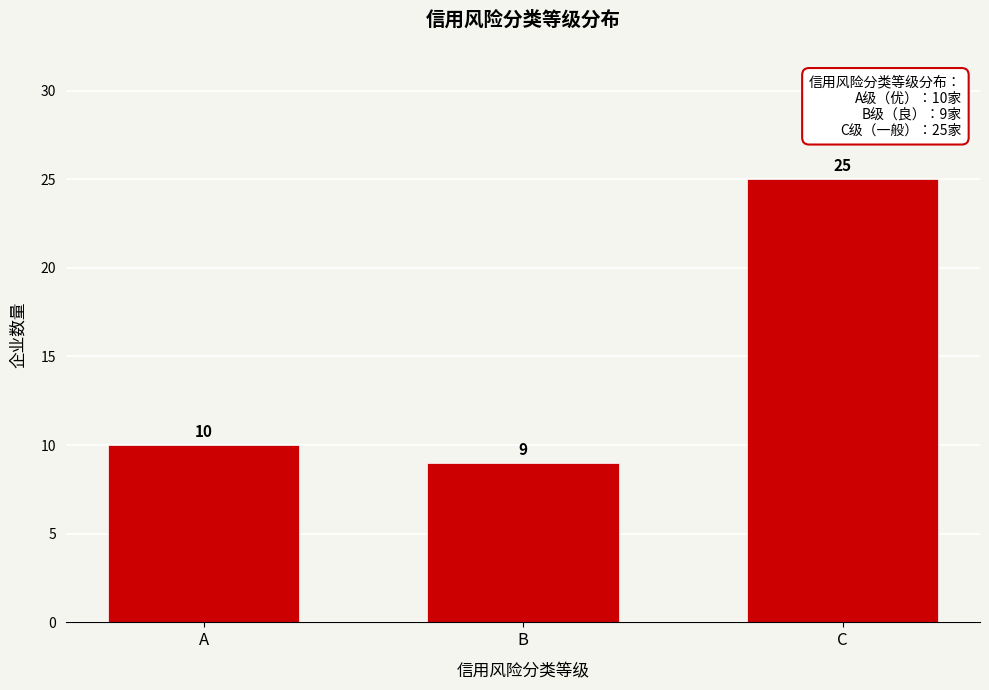

Reading right to left, extract all data points from this chart.

C=25	B=9	A=10